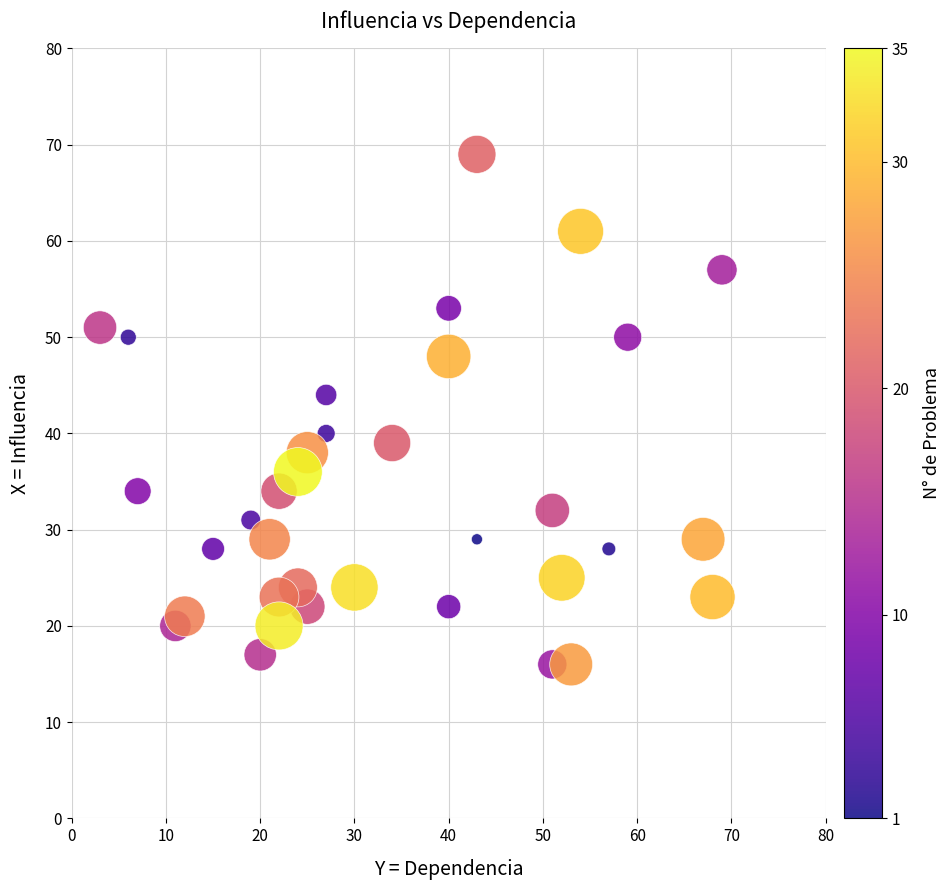

What is the range of X values (max minus min)?

66